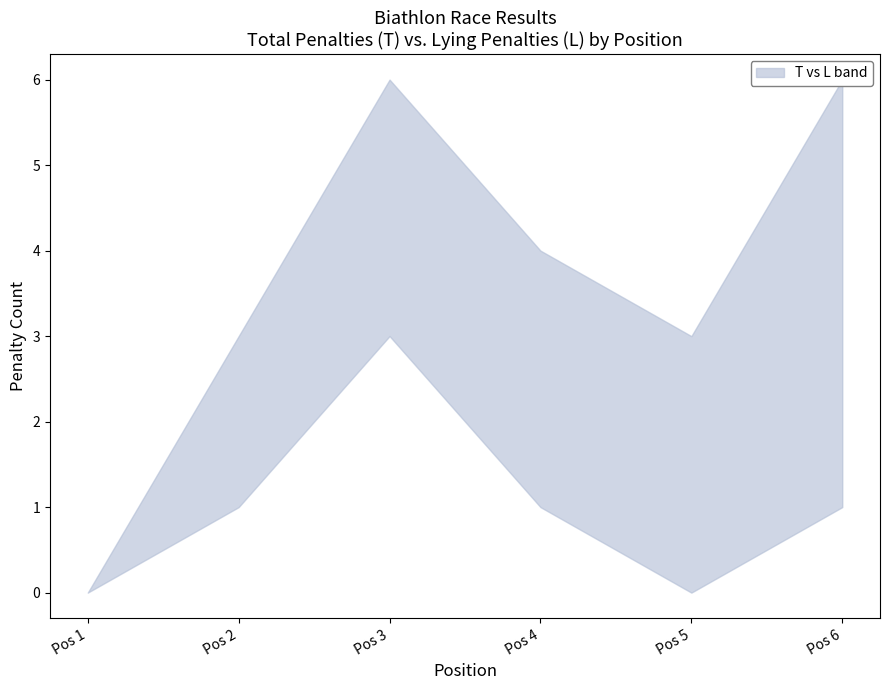

How many times do lower and upper cross each other?

2